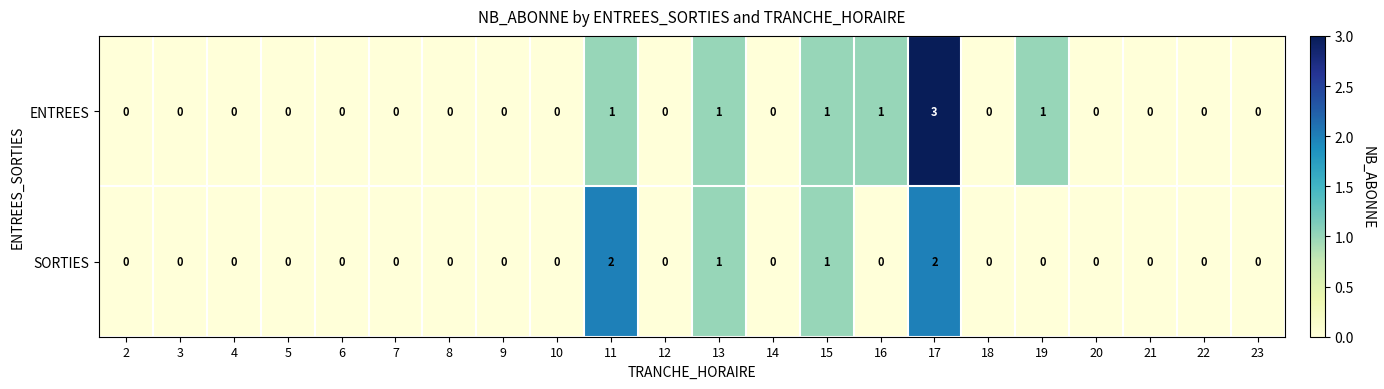

Rank the series by their average value, from highest to lowest.

ENTREES, SORTIES